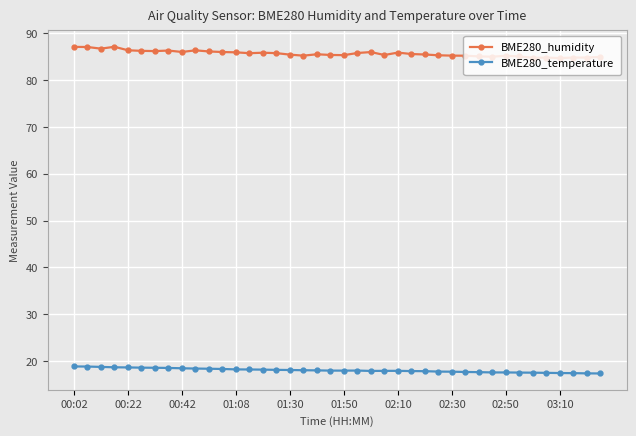

What is the highest value of the BME280_temperature series?

18.8